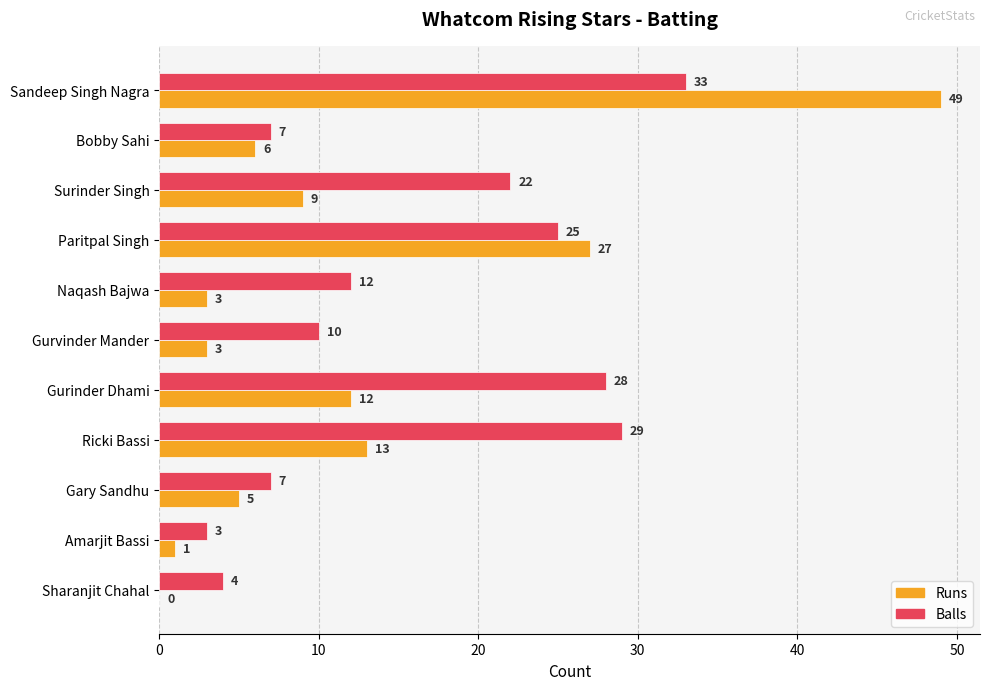

What is the total value across all series at Naqash Bajwa?

15